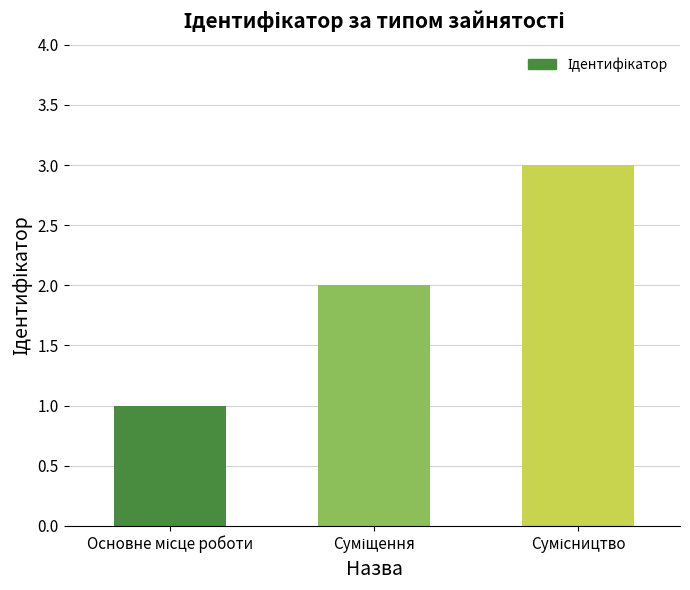

What is the sum of all values?

6